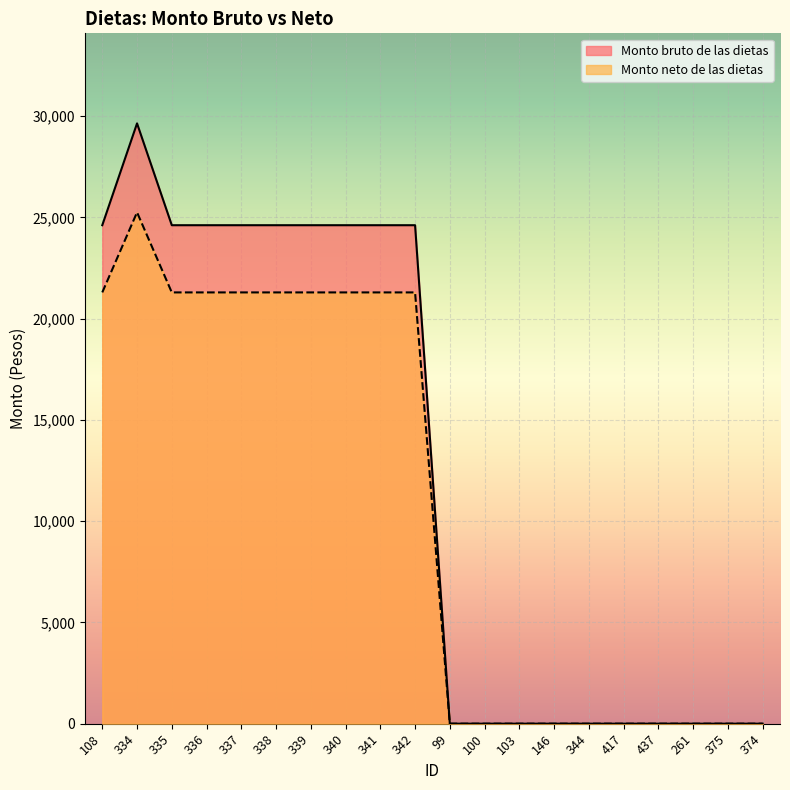

List the series in order of their peak value, highest first.

Monto bruto de las dietas, Monto neto de las dietas